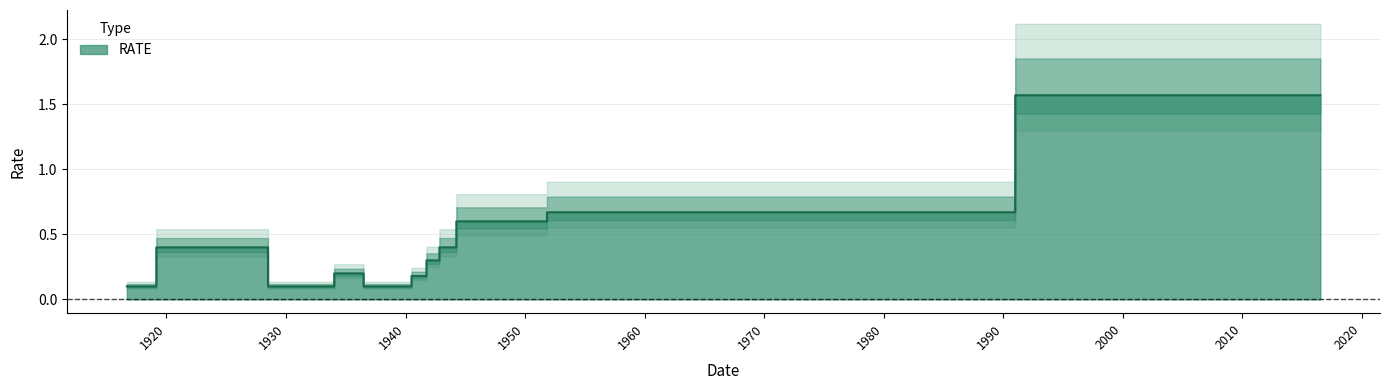

Reading right to left, list all the values displayed in this chart.

1.6	0.7	0.6	0.4	0.3	0.2	0.1	0.2	0.1	0.4	0.1